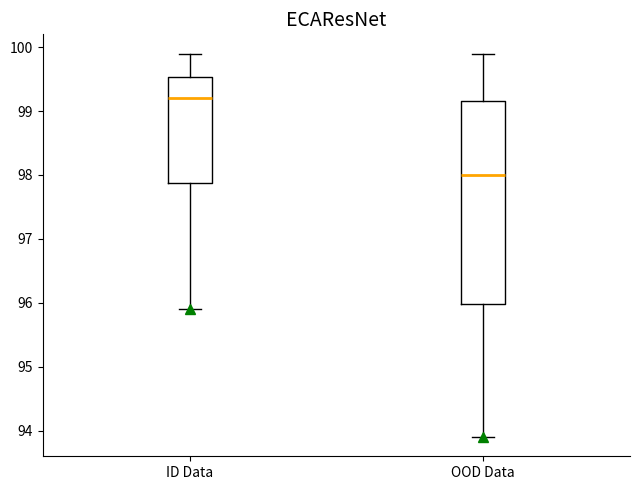

Where does the lower whisker of the box for OOD Data end on the y-axis? The values are not printed on the chart, so give them approximately, as read against the axis.

93.9